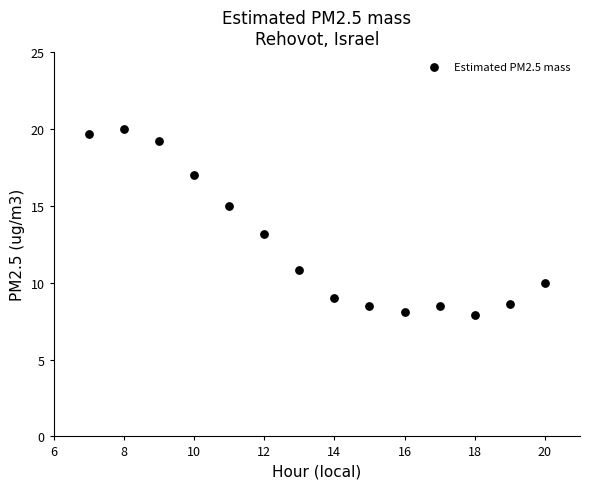

What is the range of Y values (max minus min)?

12.1